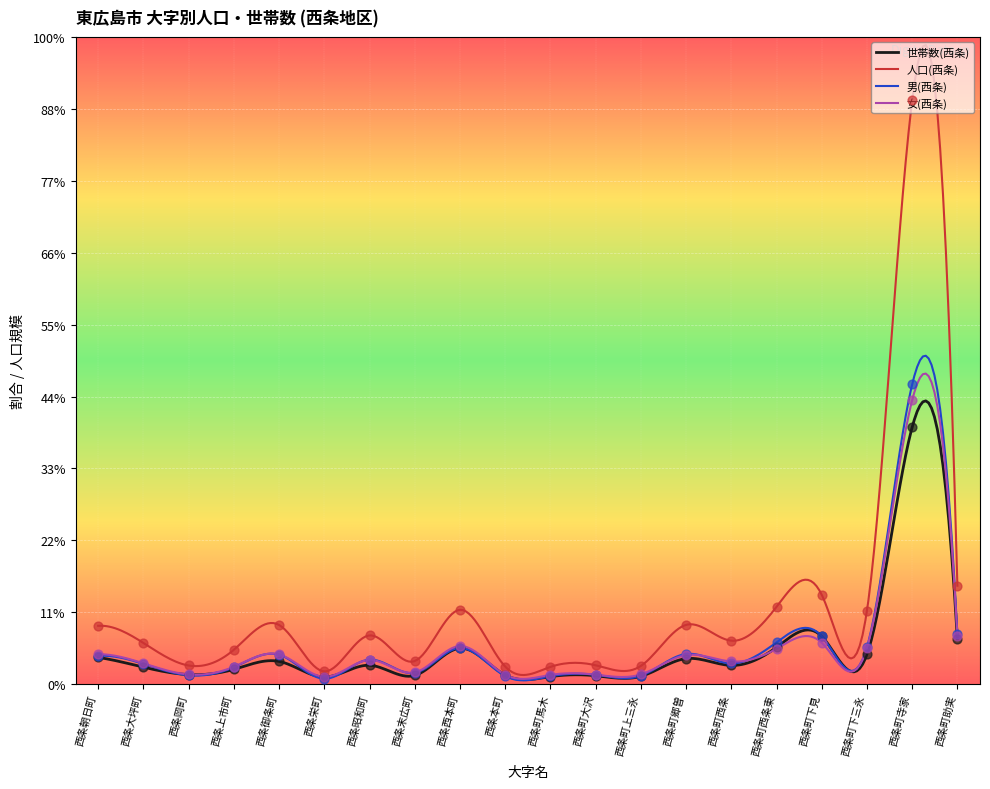

Which series has the largest total across all categories?

人口(西条)